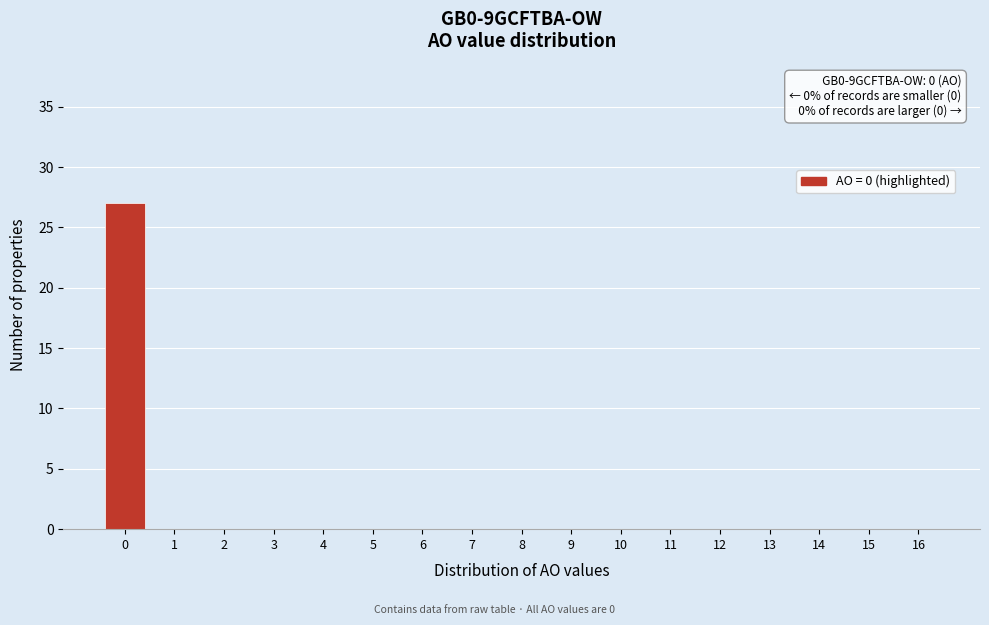

Which range on the x-axis has the tallest bar?

-0.5 to 0.5